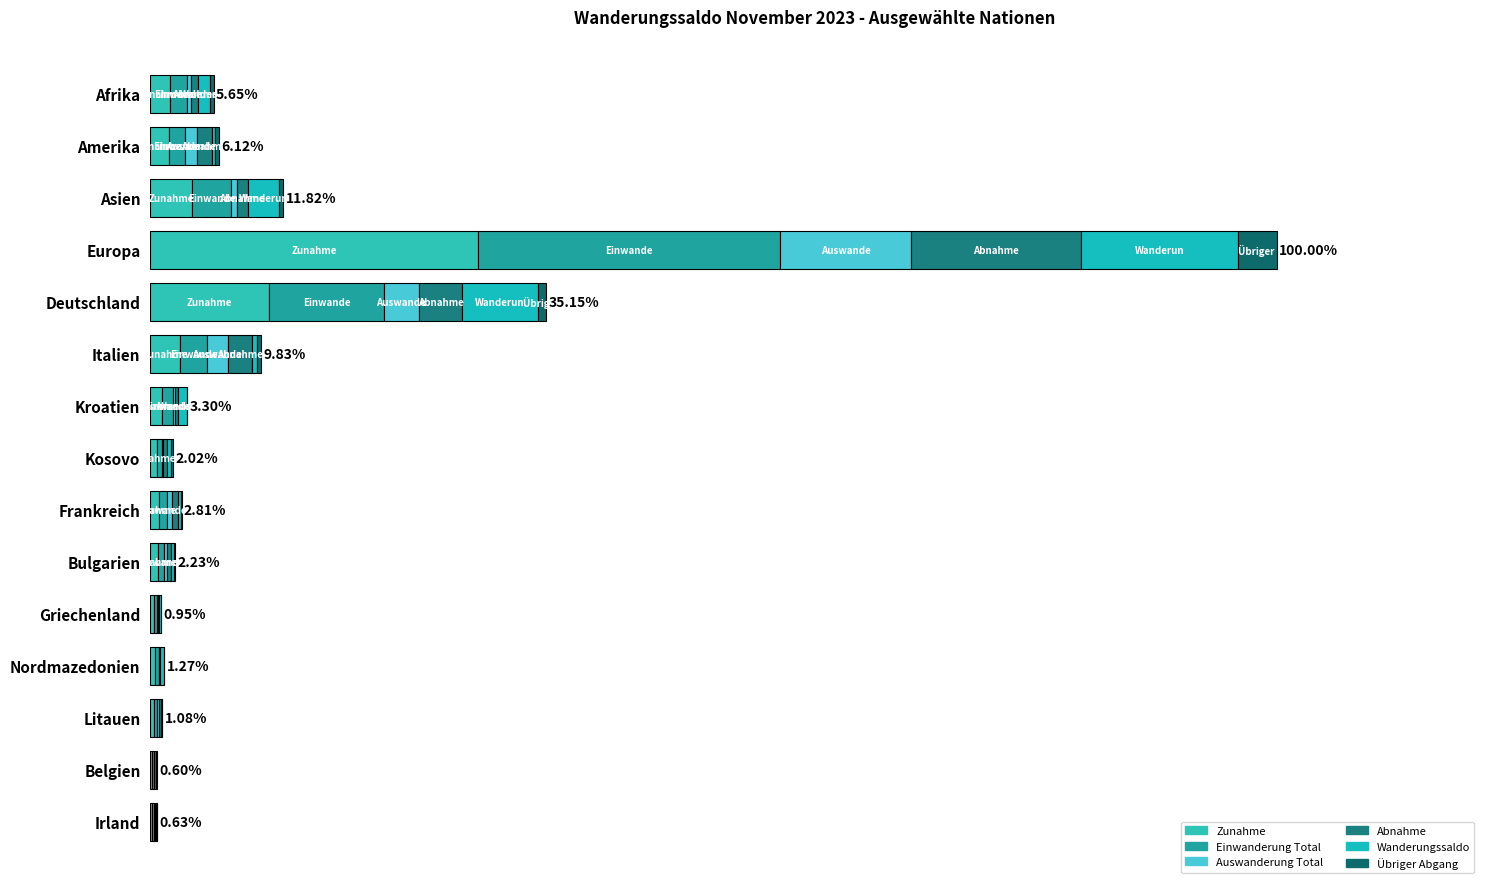

How many categories are shown in the chart?

15